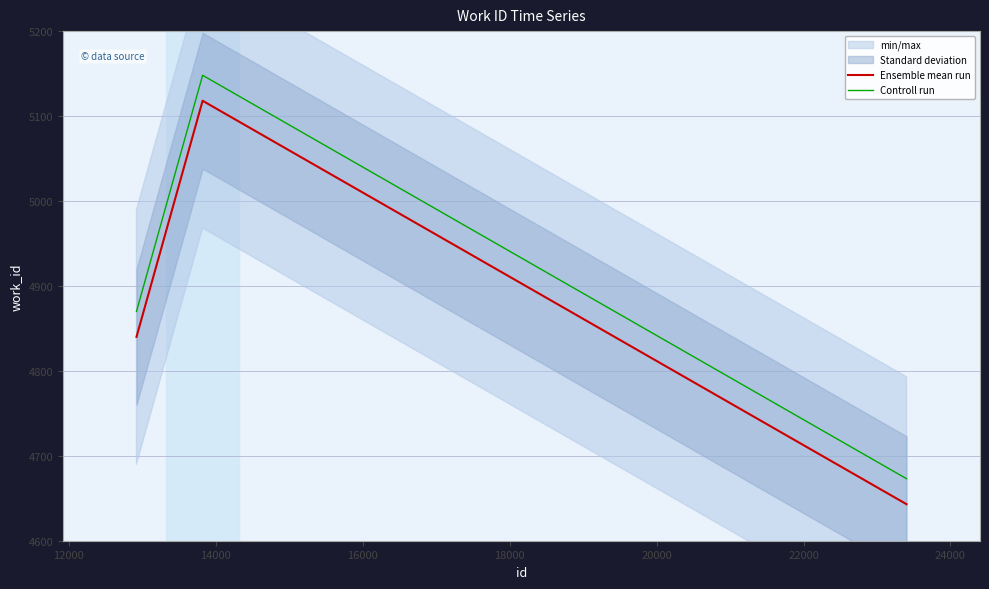

What is the difference between the maximum and minimum values in the Controll run series?

475